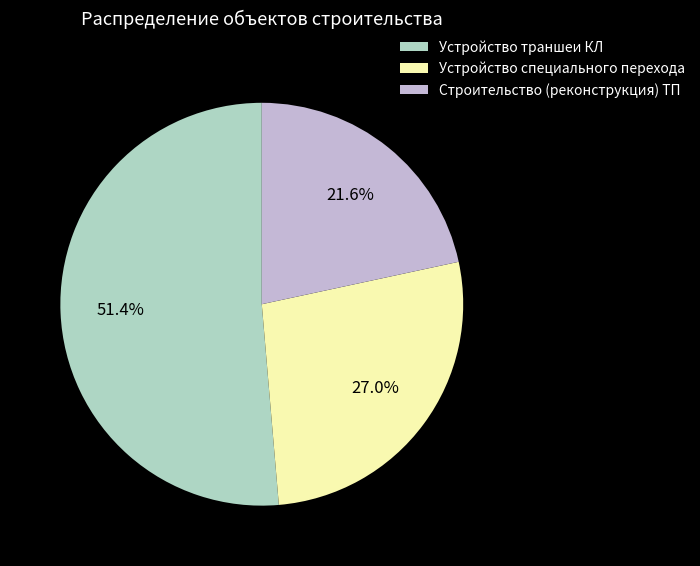

True or false: Устройство специального перехода accounts for 21% of the total.

False